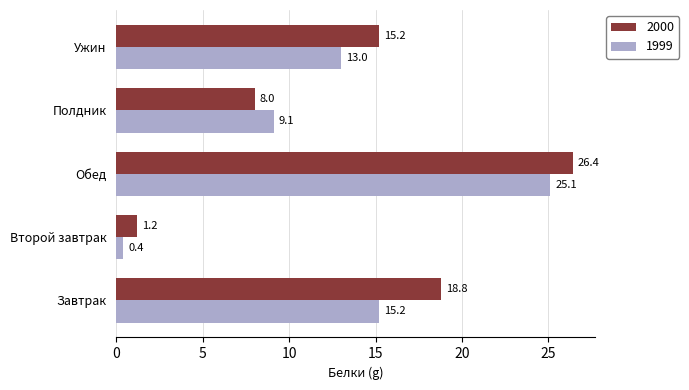

At which label is 2000 closest to 13?

Ужин